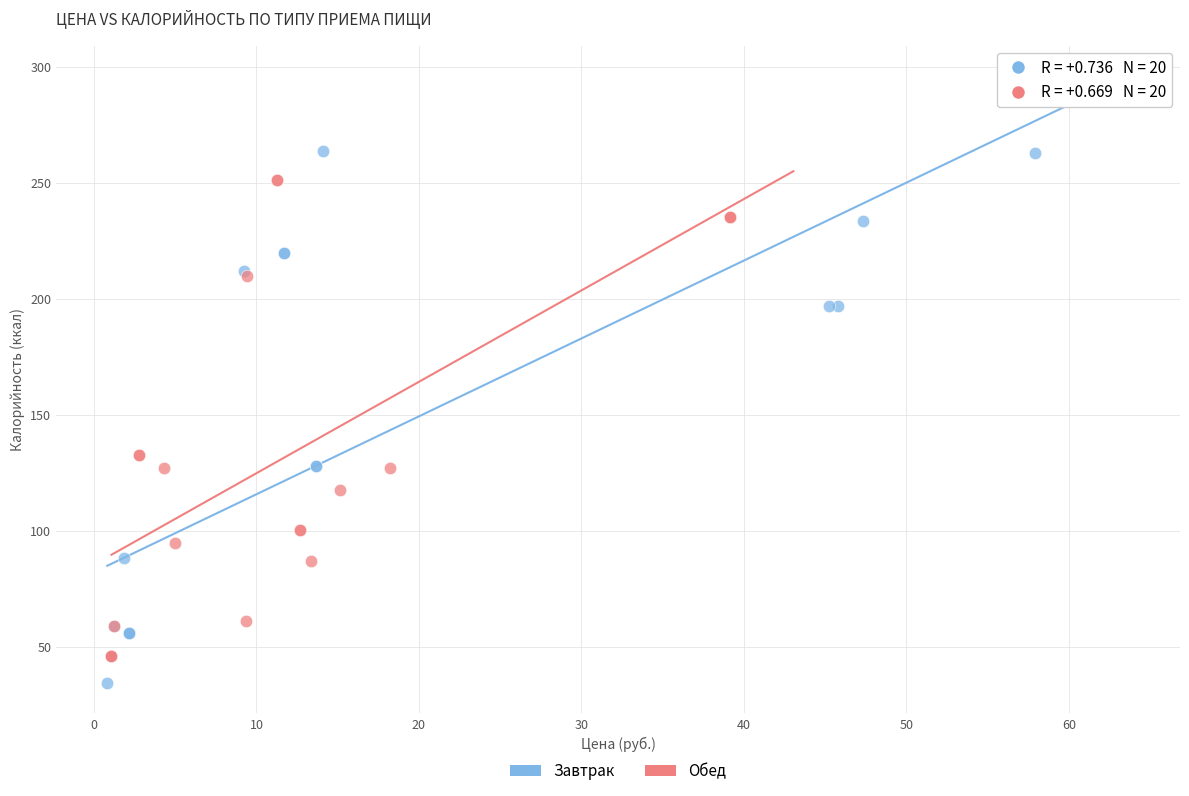

Which series reaches the minimum Y coordinate?

Завтрак